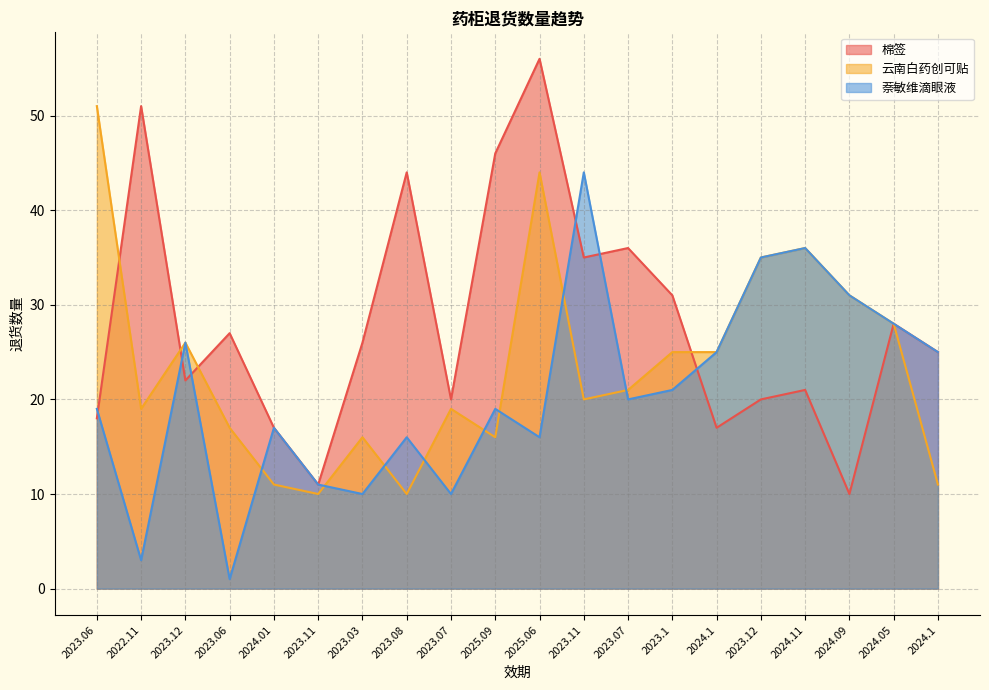

List the series in order of their overall mean, lowest first.

萘敏维滴眼液, 云南白药创可贴, 棉签